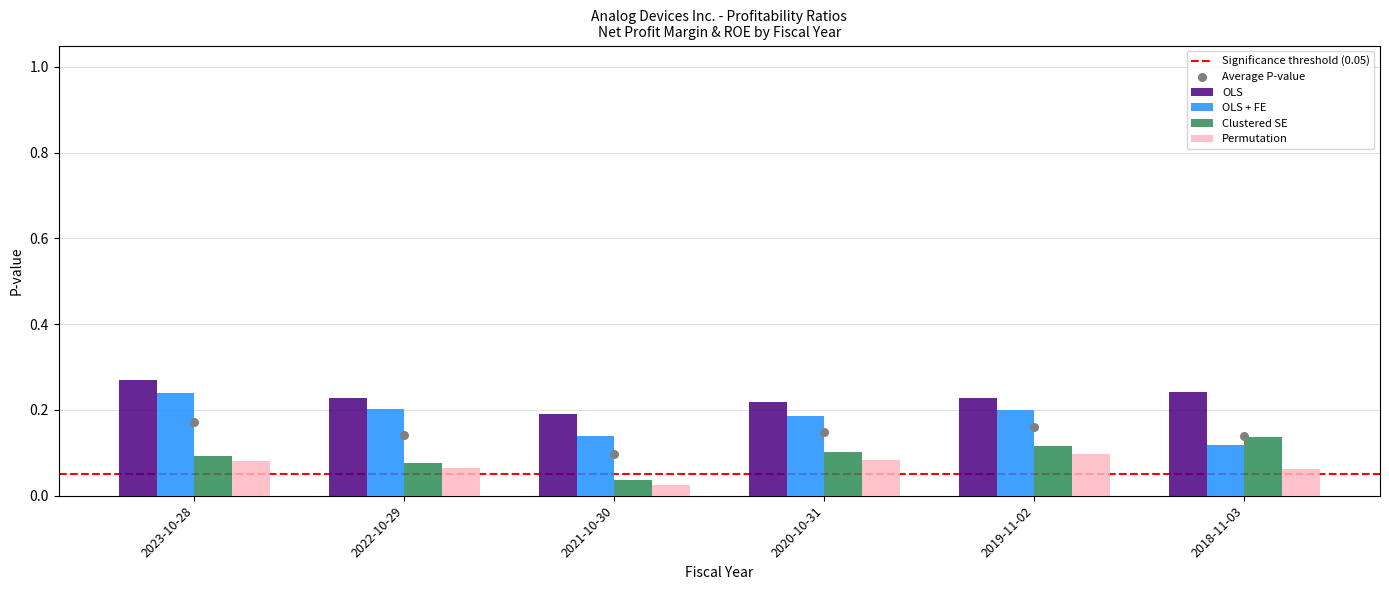

Which series has the largest total across all categories?

OLS